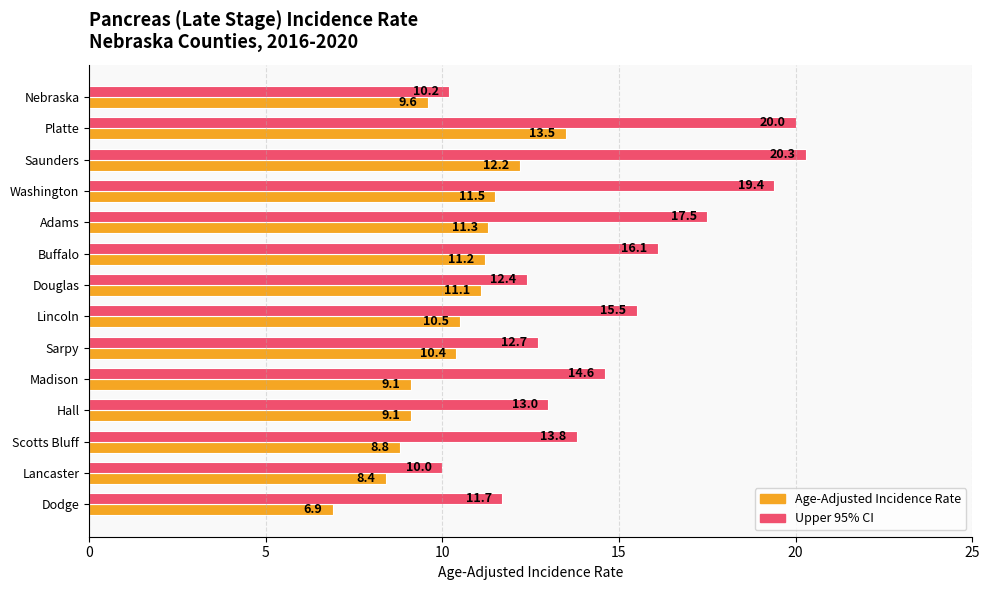

List the series in order of their overall mean, lowest first.

Age-Adjusted Incidence Rate, Upper 95% CI